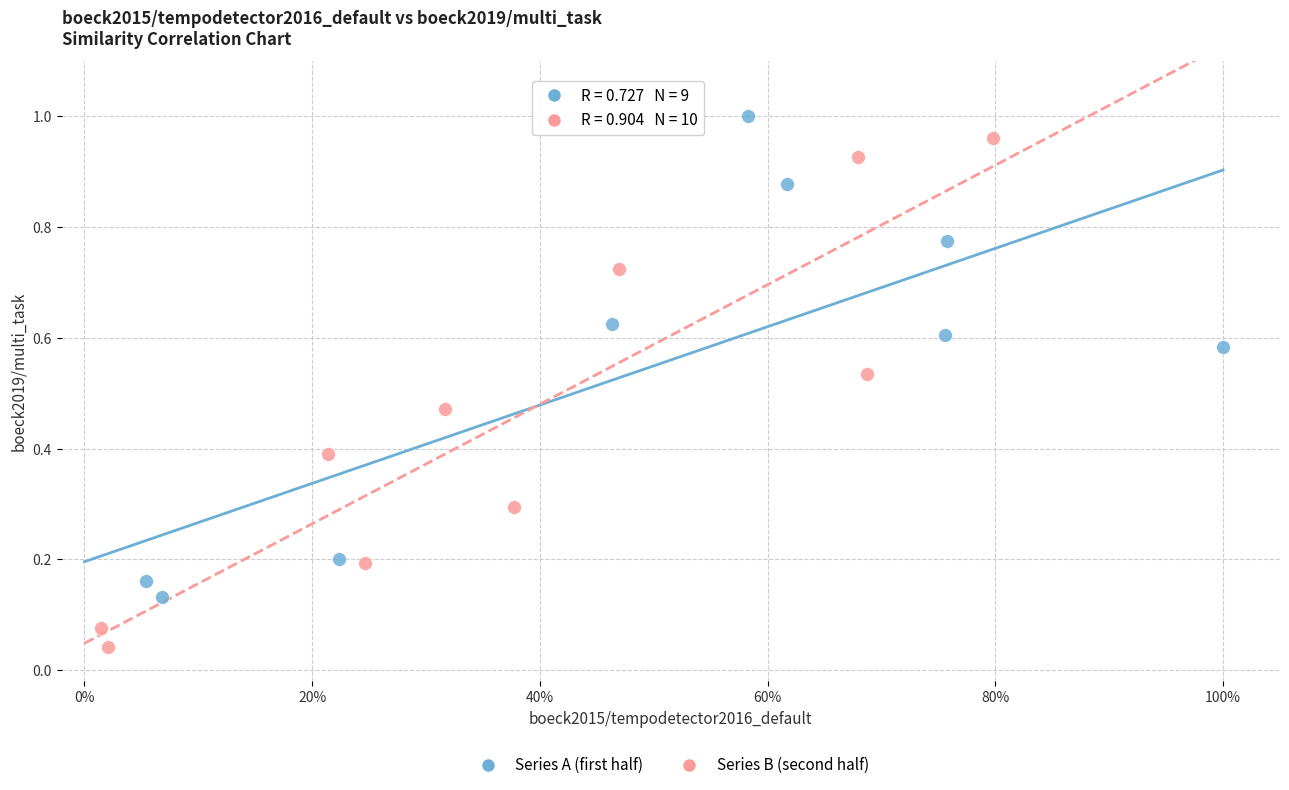

Which series contains the highest Y value?

Series A (first half)